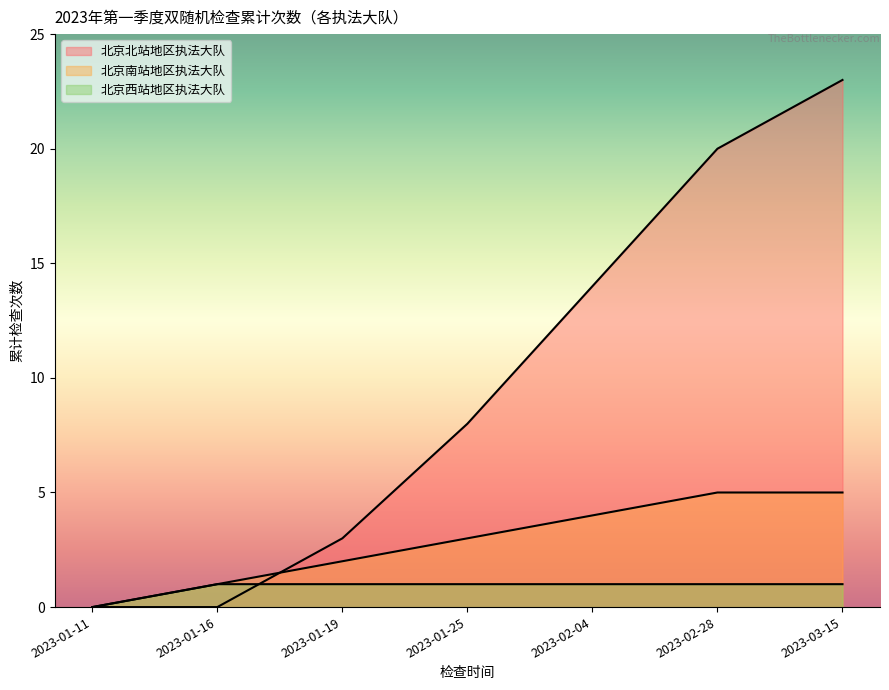

The 北京南站地区执法大队 series shows 2 at 2023-01-16. True or false?

False